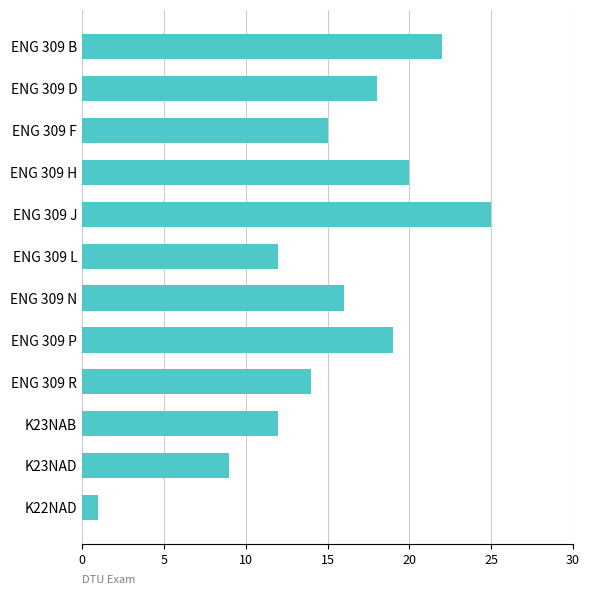

What is the sum of all values?

183